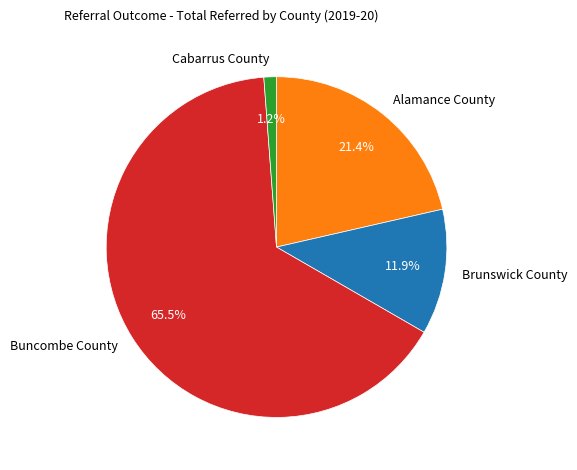

What is the total percentage of Cabarrus County and Buncombe County?

66.7%